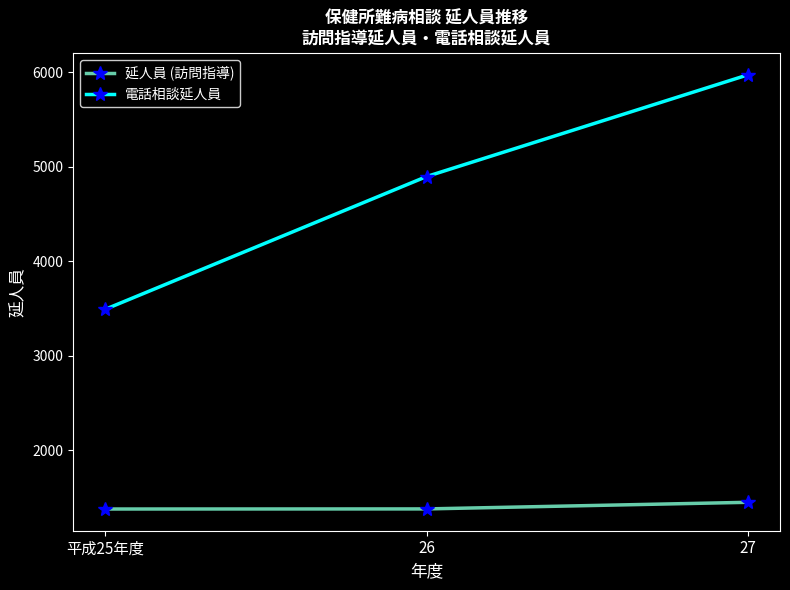

What are all the series names shown in the legend?

延人員 (訪問指導), 電話相談延人員